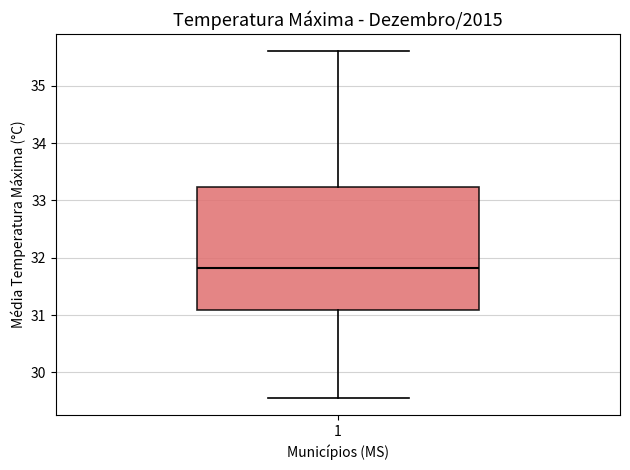

Read this box plot against the y-axis: the position of the median line, the range covered by the box, and the ends of both whiskers. The values are not printed on the chart, so give them approximately, as read against the axis.

median 31.8, box 31.1 to 33.2, whiskers 29.6 to 35.6